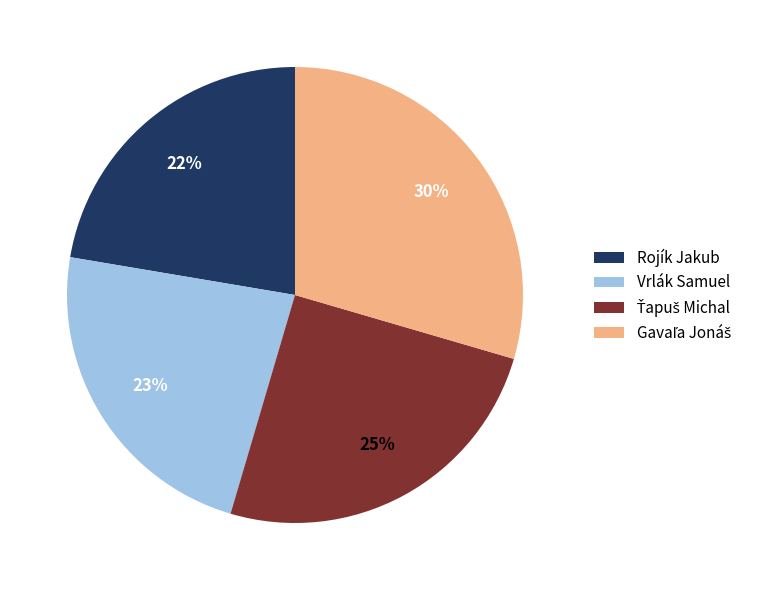

Between Vrlák Samuel and Rojík Jakub, which is larger?

Vrlák Samuel